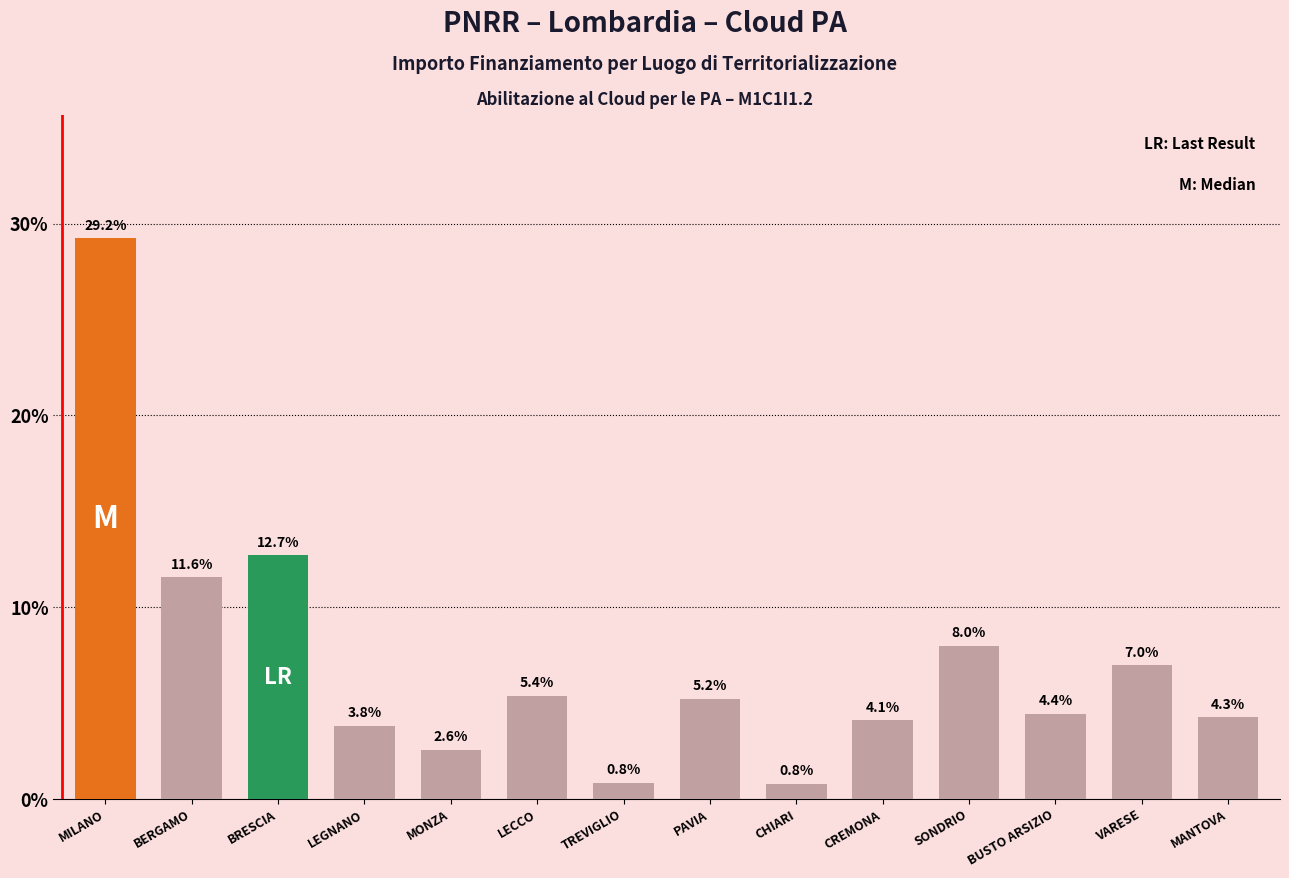

Are the bars horizontal?

No